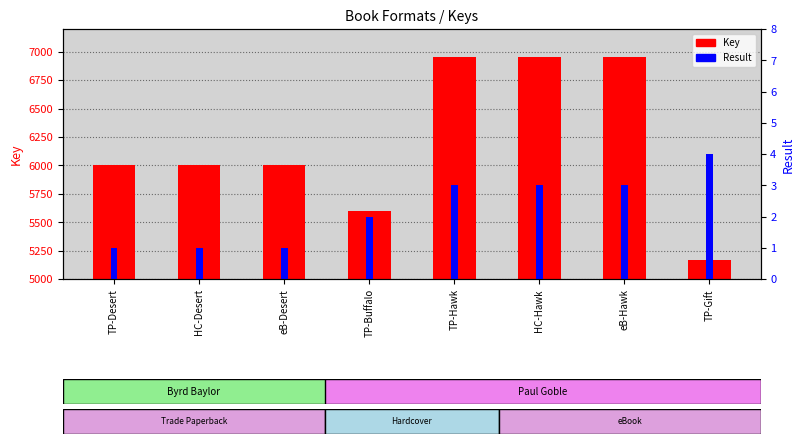

At which label is Key closest to 6062?

TP-Desert